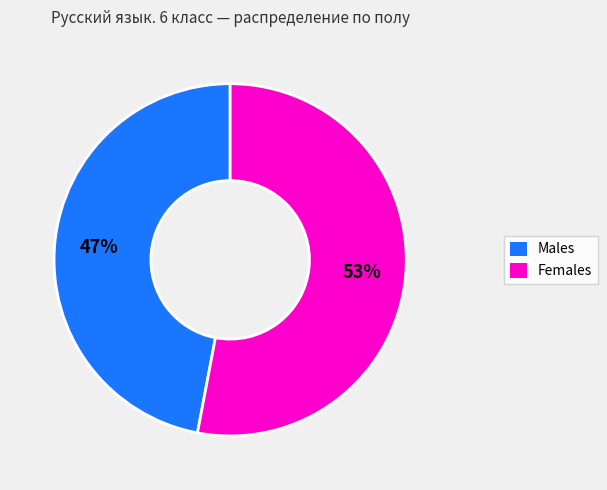

Combined, do Males and Females account for over 50%?

Yes